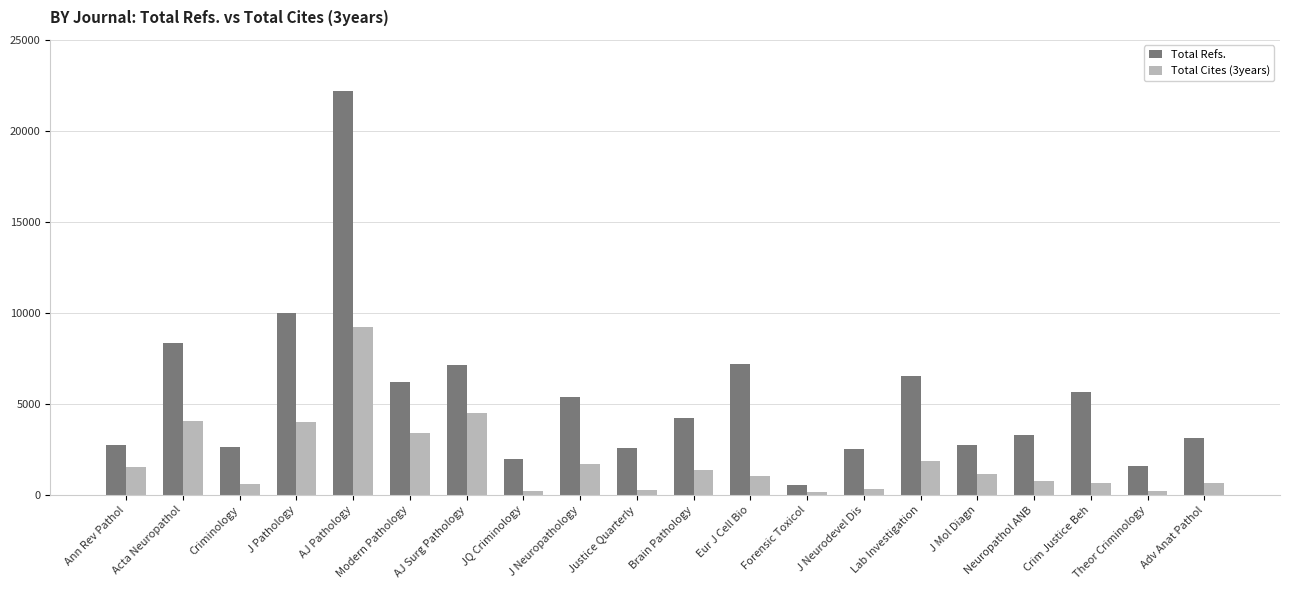

List the series in order of their overall mean, lowest first.

Total Cites (3years), Total Refs.